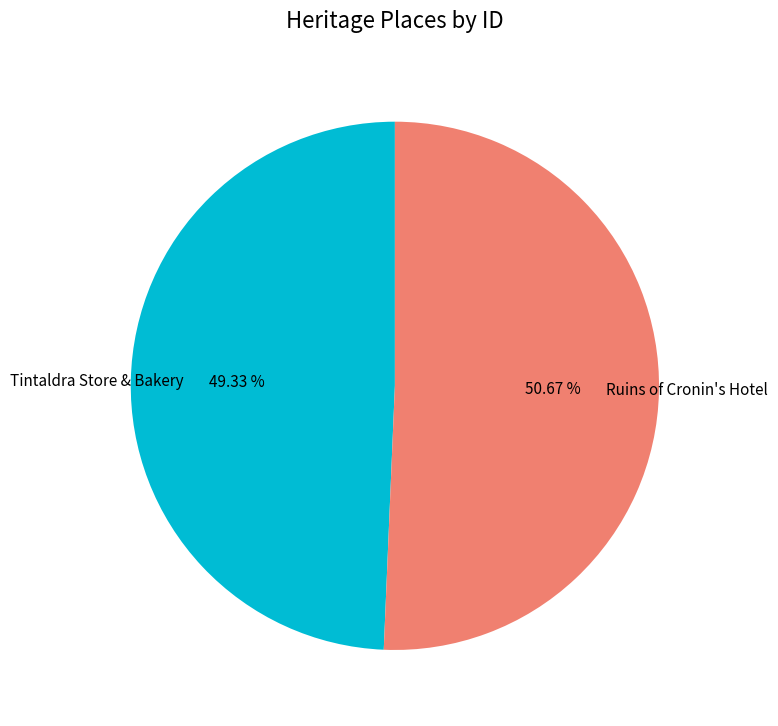

Count the number of slices in the pie.

2